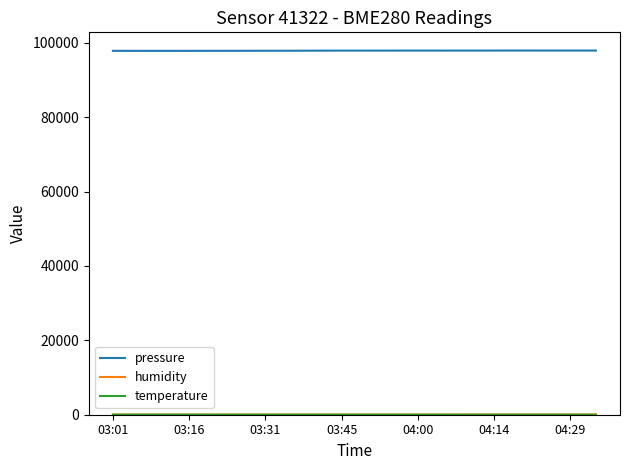

What is the highest value of the pressure series?

97918.8